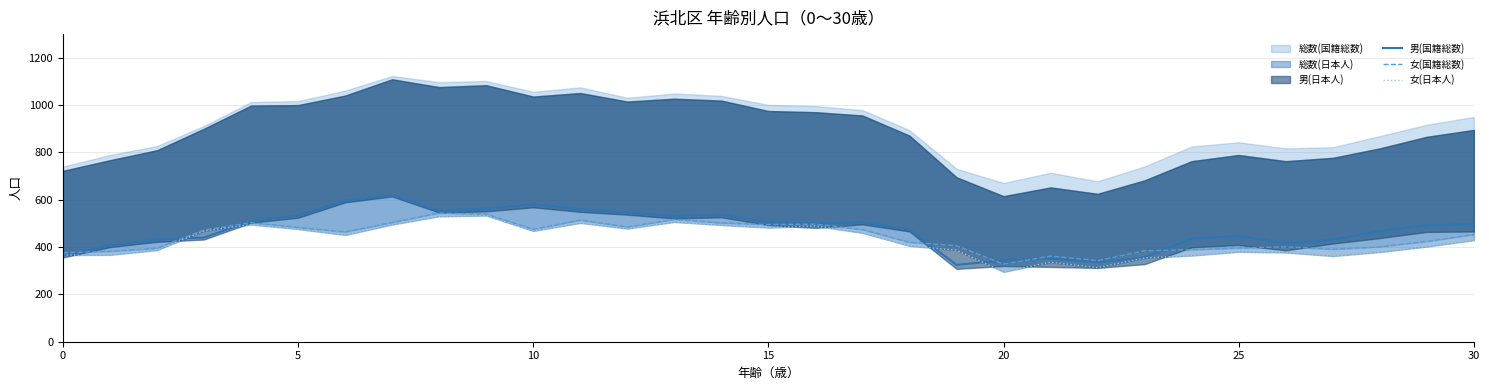

At which label is 女(国籍総数) closest to 436?

29